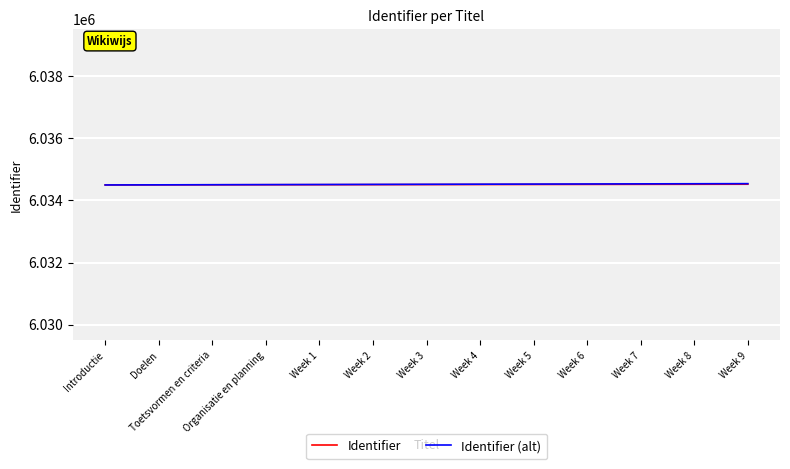

What is the spread (max minus min) of values at Week 3?

9.0